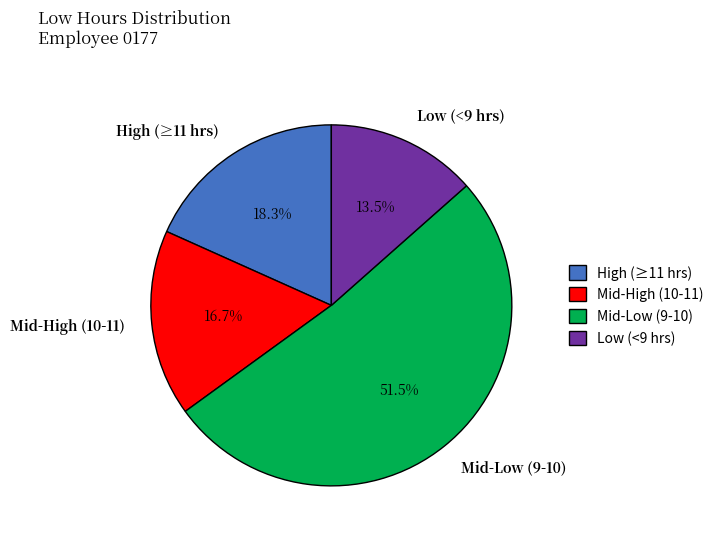

Is there any slice that represents more than half of the pie?

Yes